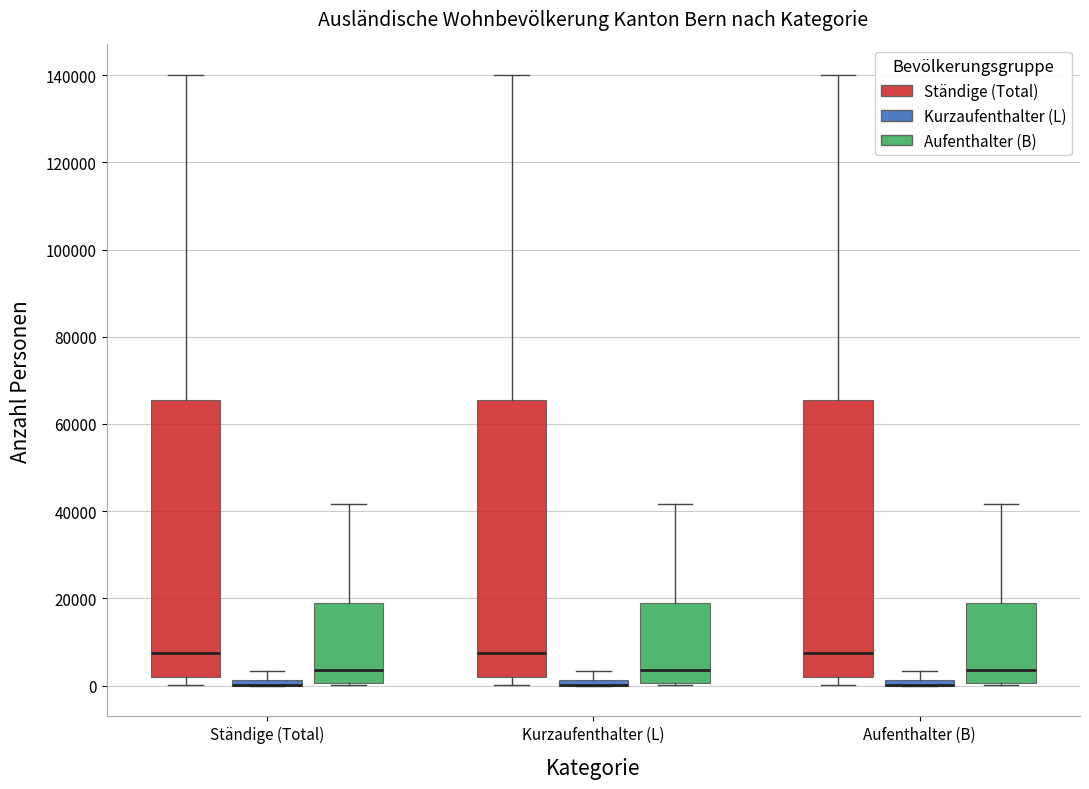

Where does the median line of the box for Ständige (Total) (Aufenthalter (B)) sit on the y-axis? The values are not printed on the chart, so give them approximately, as read against the axis.

4000